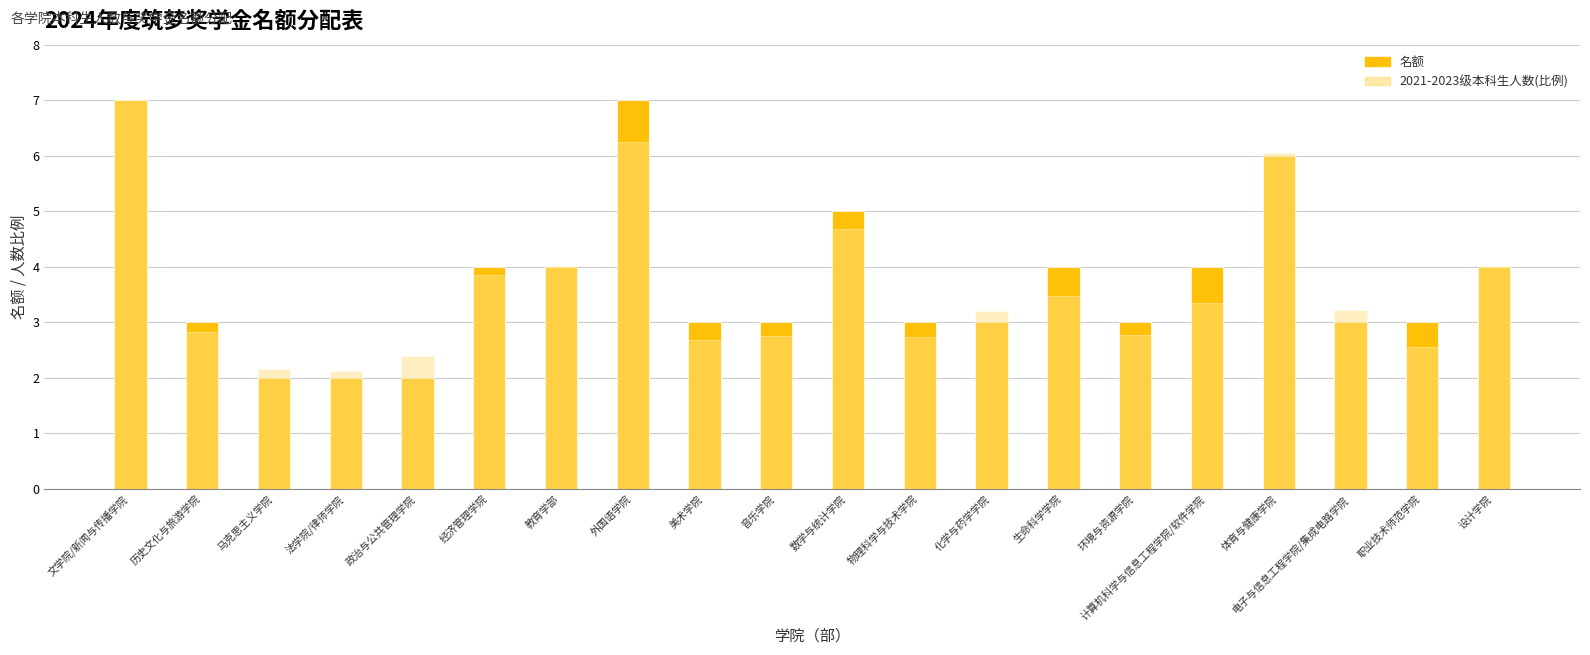

Read the 2021-2023级本科生人数(比例) value at 外国语学院.

6.2